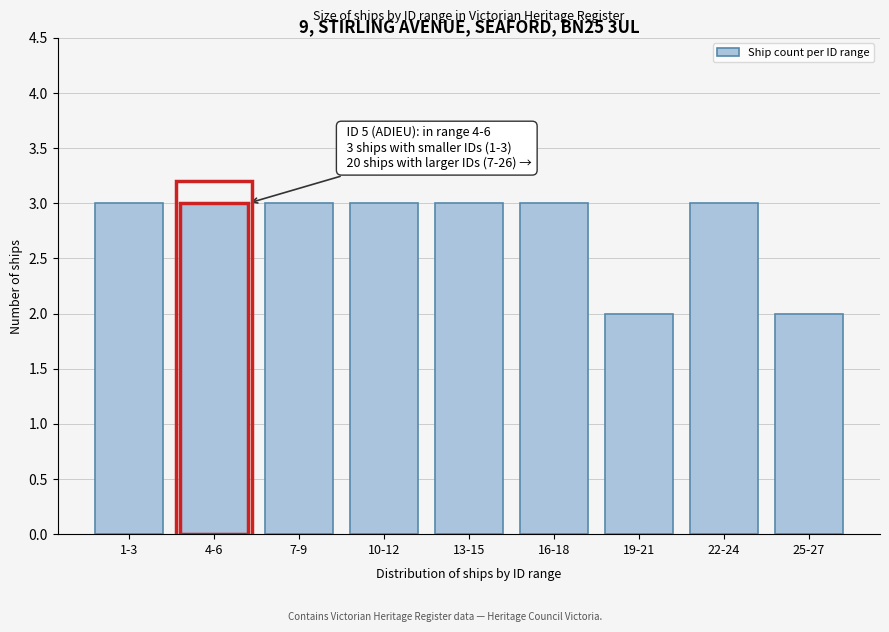

Reading right to left, what are all the values shown in this chart?

2	3	2	3	3	3	3	3	3